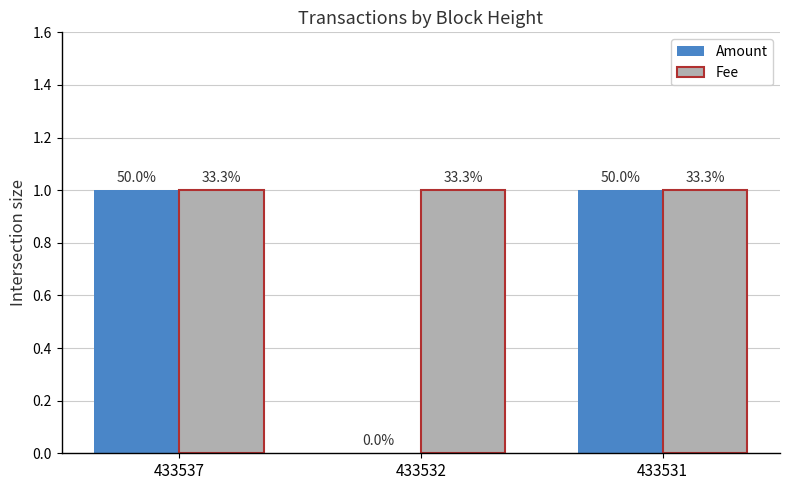

What is the sum of the Fee values at 433532 and 433537?

2